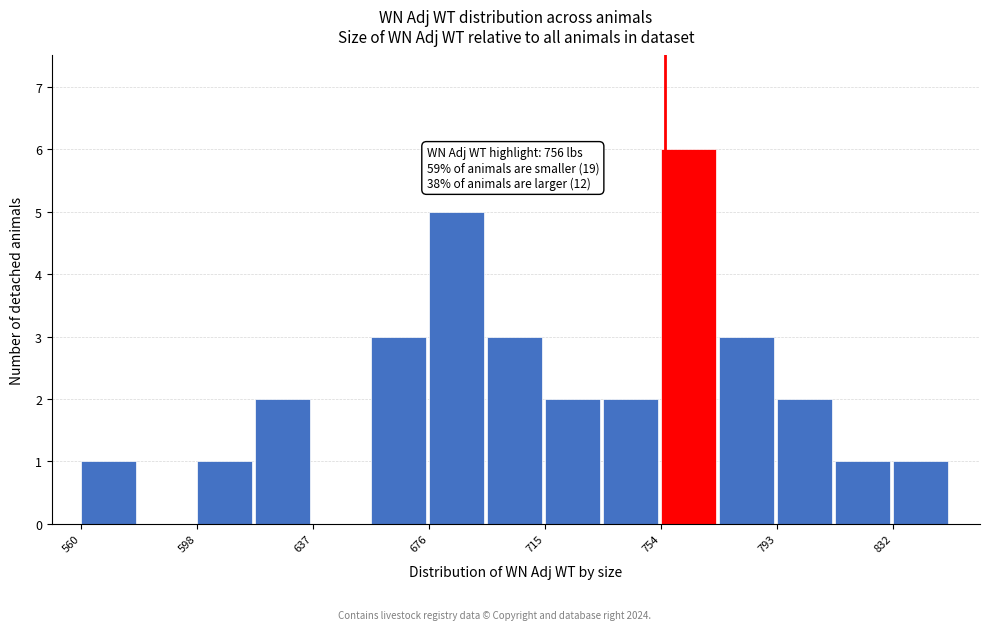

Around what value on the x-axis is the tallest bar? Give the approximate position of its centre, as read against the axis.

765